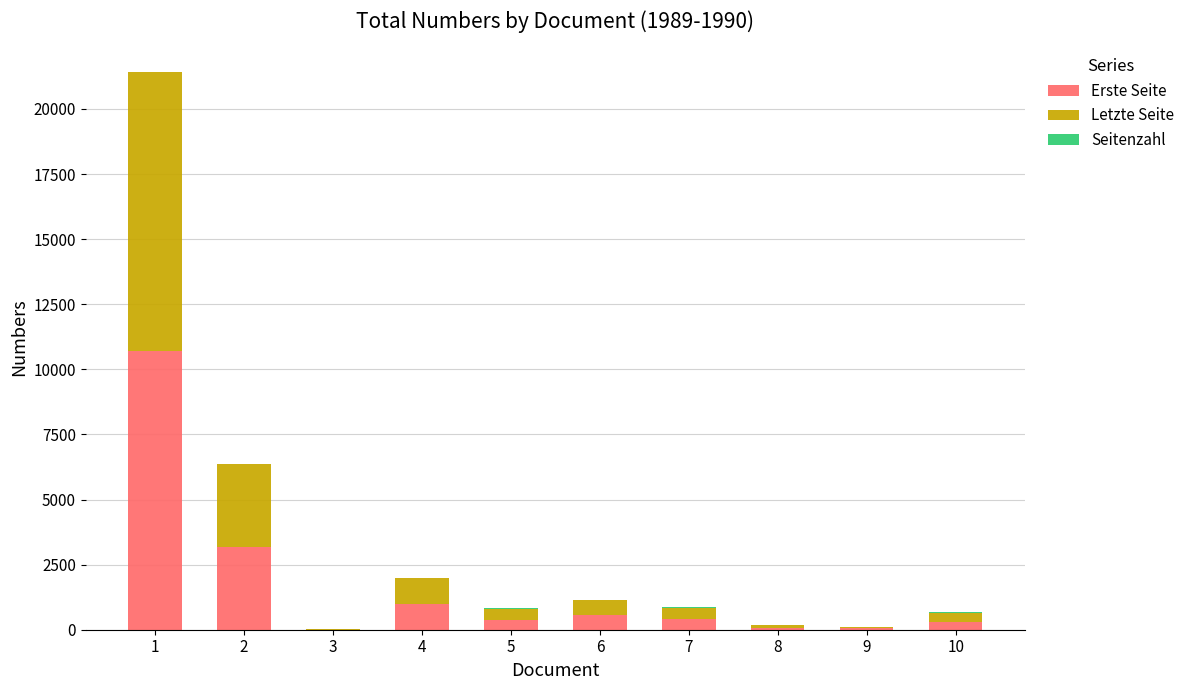

Does the chart contain stacked bars?

Yes